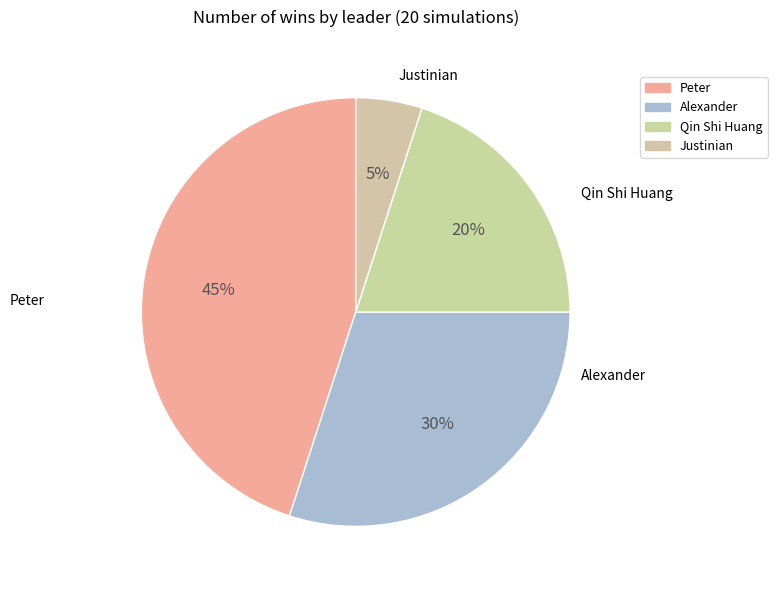

Rank the categories by value from lowest to highest.

Justinian, Qin Shi Huang, Alexander, Peter